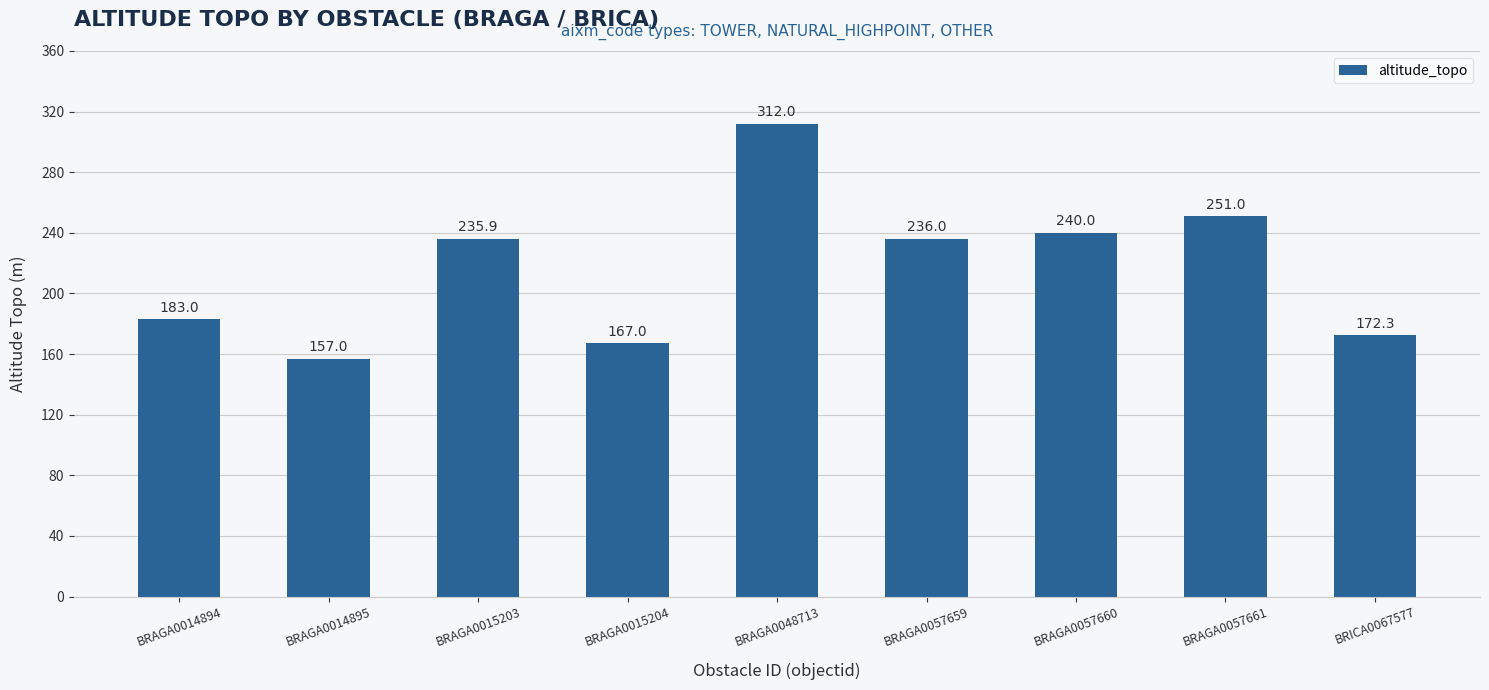

What is the label of the 4th bar from the left?

BRAGA0015204